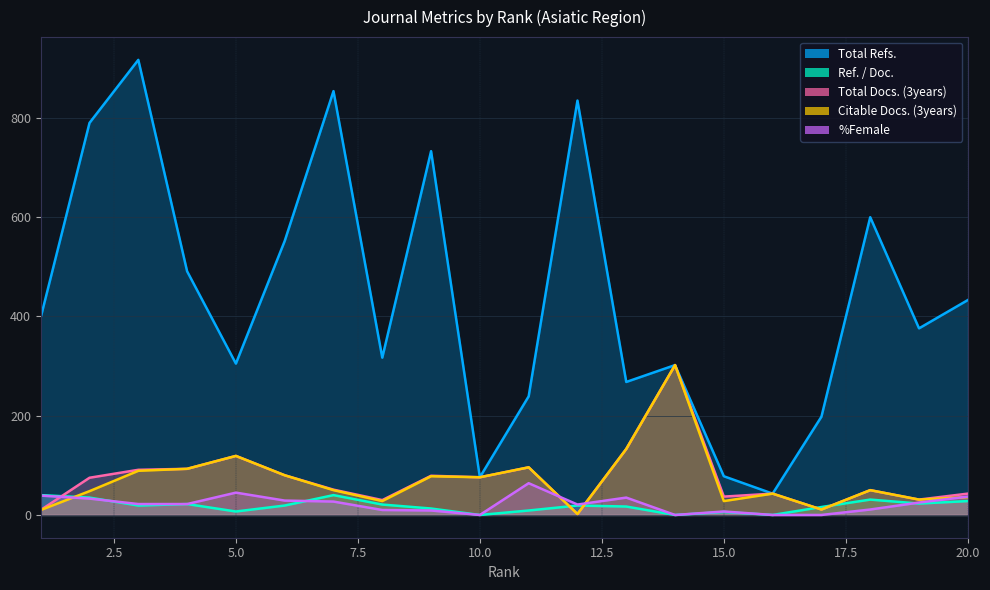

True or false: Citable Docs. (3years) has a value of 50 at 7.

True